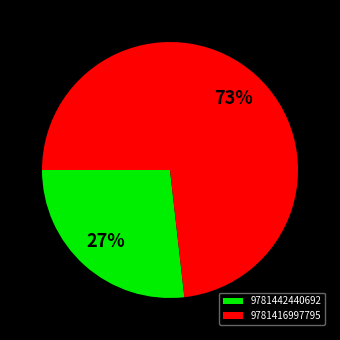

To the nearest percent, what portion does 9781416997795 represent?

73%